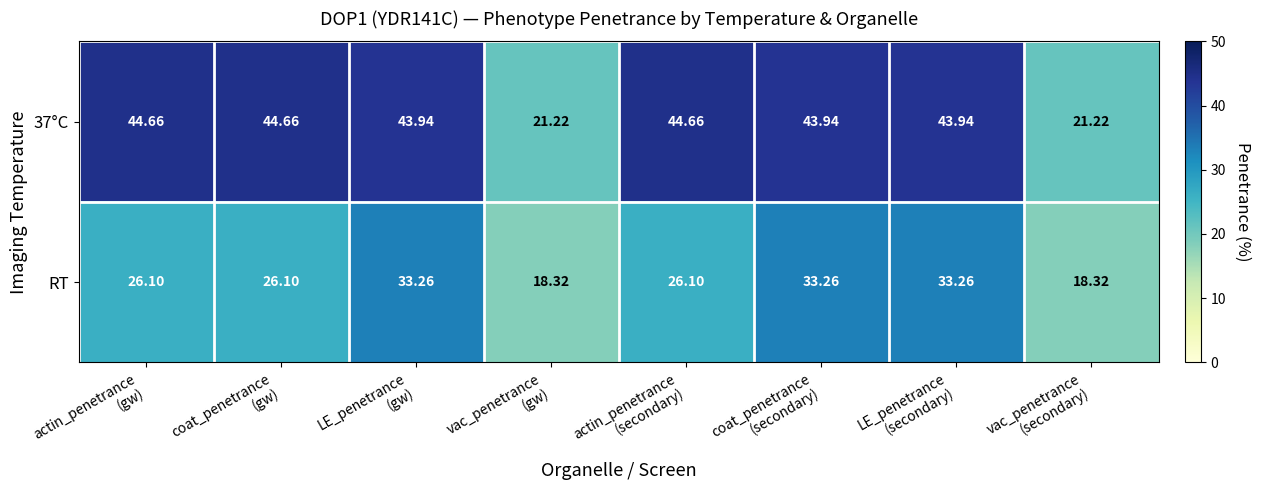

How many values in the RT series exceed 26?

6